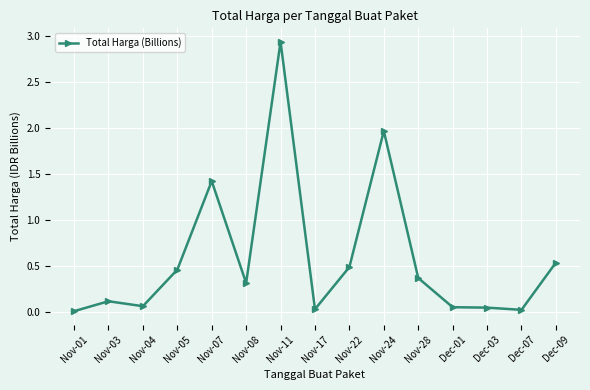

The value at Nov-22 is 0.2. True or false?

False